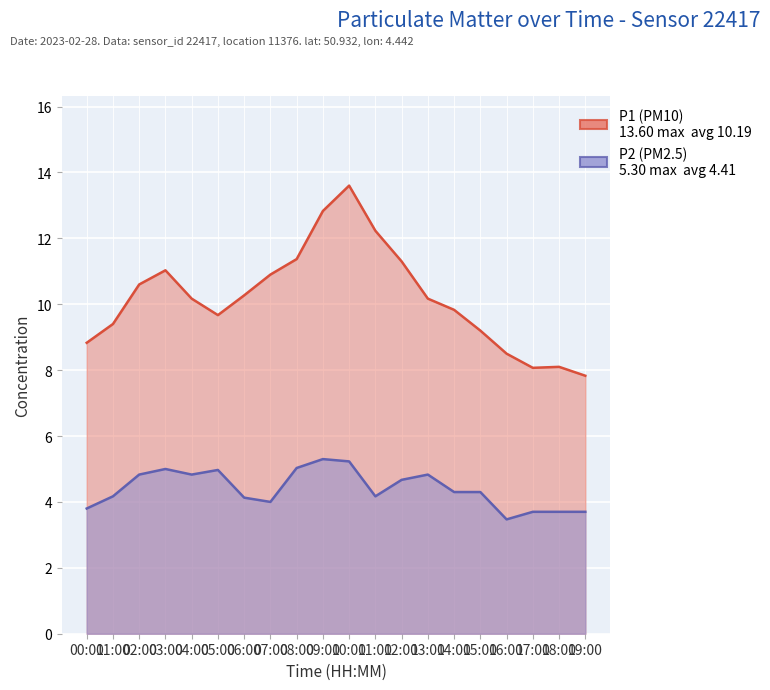

What is the difference between the maximum and minimum values in the P1 series?

5.8